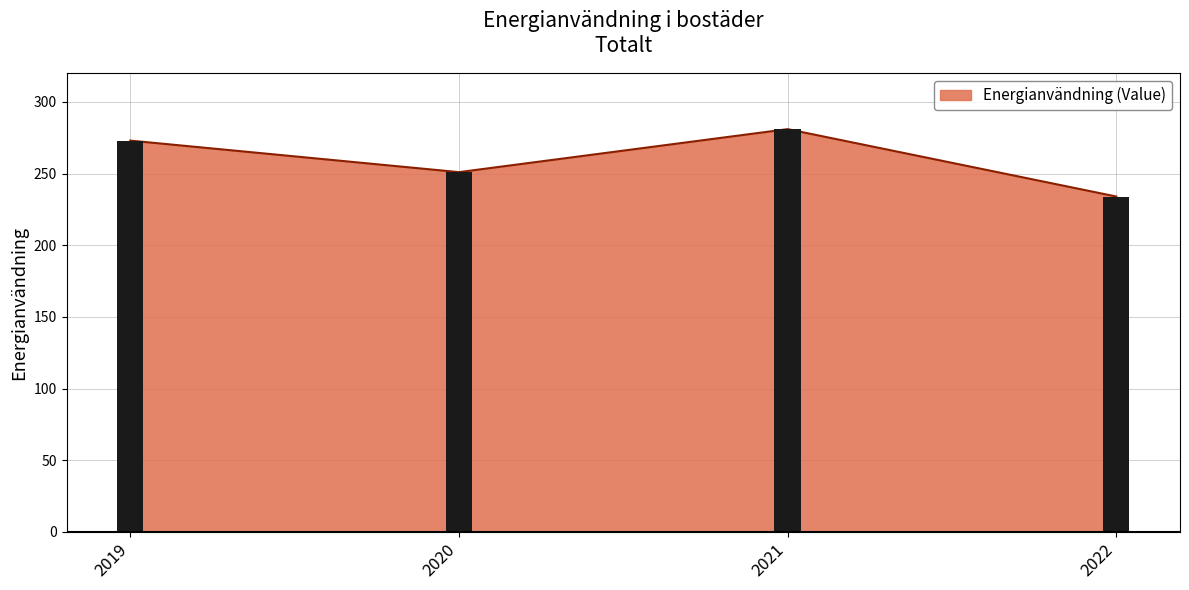

Count the number of data series in this chart.

1